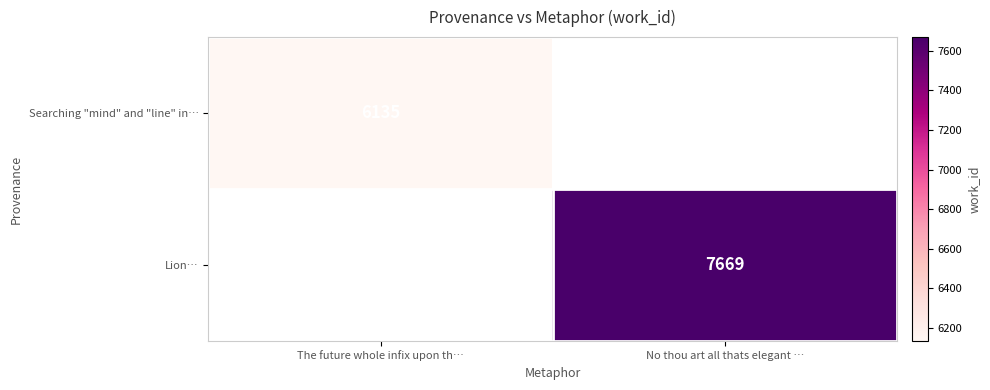

Is it true that Lion… equals 7669 at No thou art all thats elegant …?

True